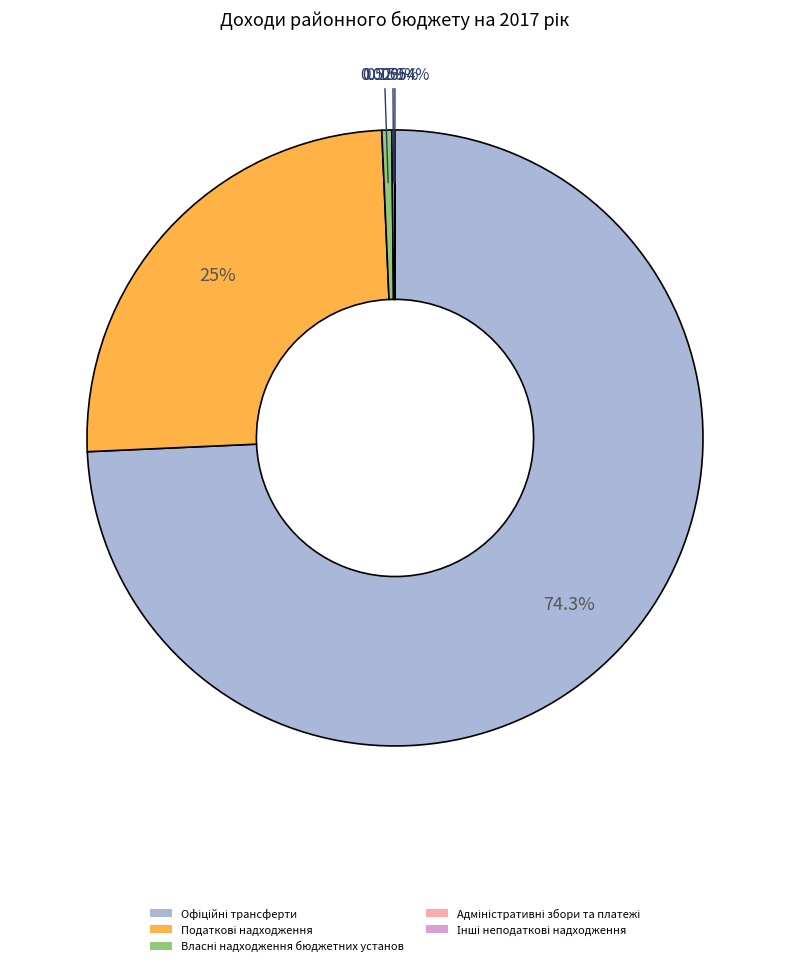

Does any single category account for the majority?

Yes